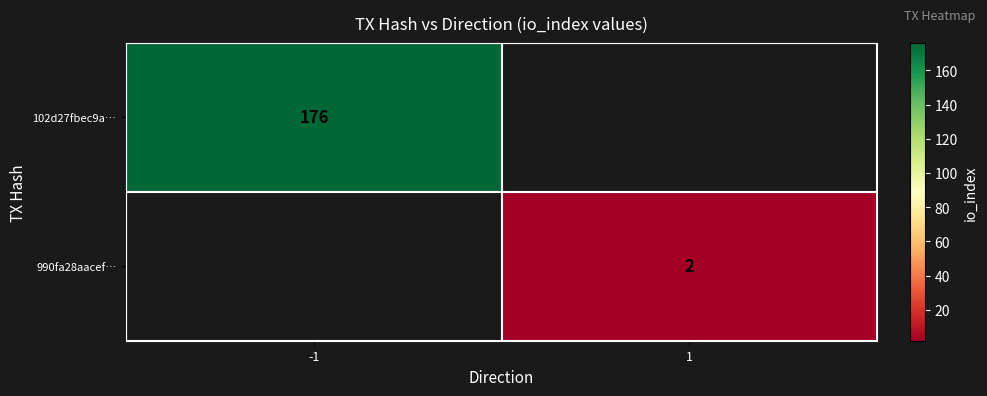

True or false: 990fa28aacef… has a value of 1 at 1.

False